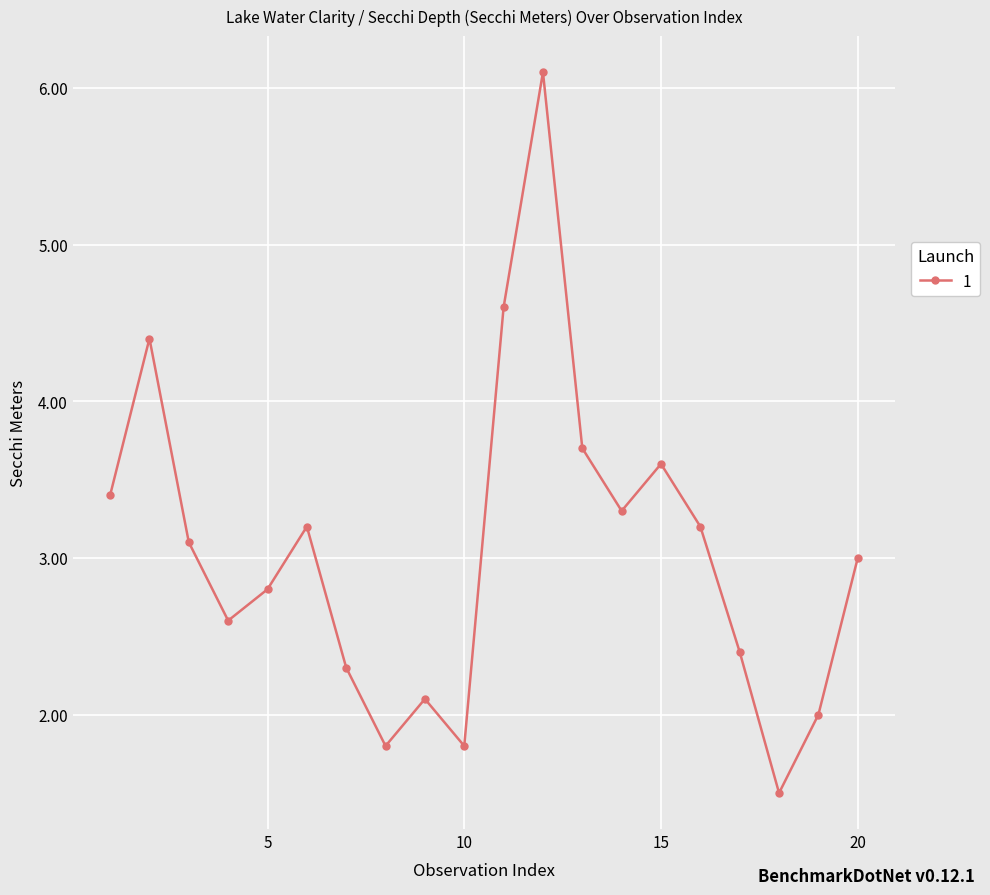

How many interior local peaks (higher than both neighbors) does the data have?

5